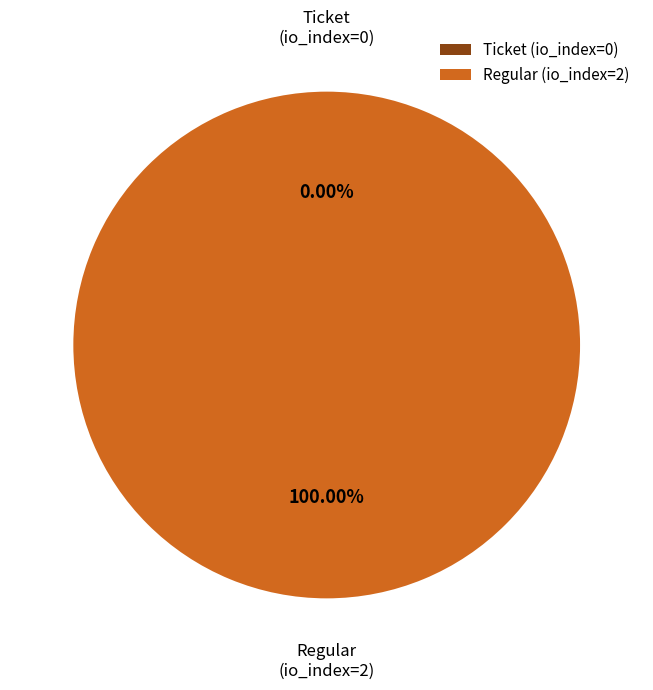

Between Regular (io_index=2) and Ticket (io_index=0), which is larger?

Regular (io_index=2)